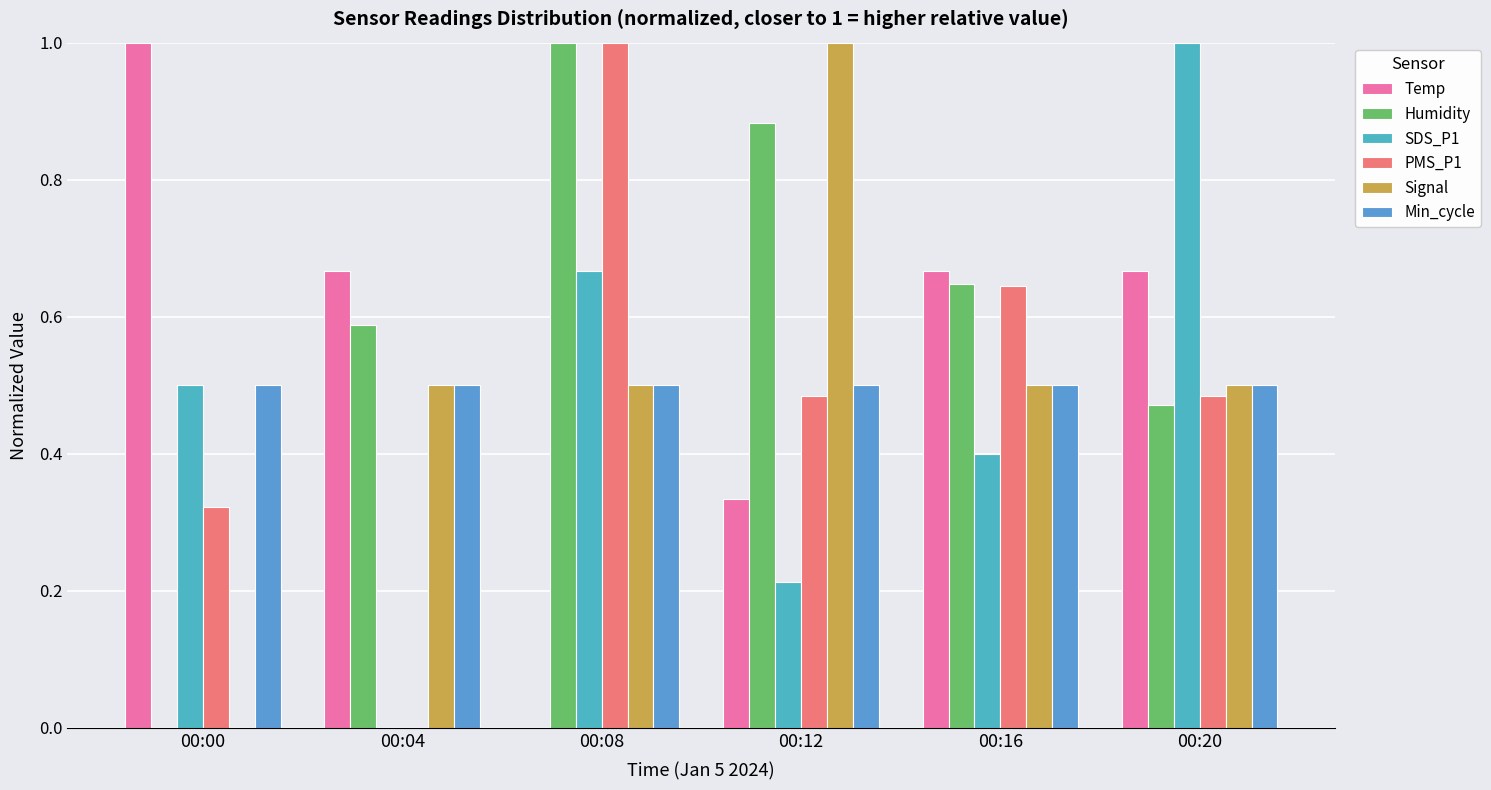

Reading left to right, what are all the values shown in this chart?

Temp: 1.0	0.7	0.0	0.3	0.7	0.7
Humidity: 0.0	0.6	1.0	0.9	0.6	0.5
SDS_P1: 0.5	0.0	0.7	0.2	0.4	1.0
PMS_P1: 0.3	0.0	1.0	0.5	0.6	0.5
Signal: 0.0	0.5	0.5	1.0	0.5	0.5
Min_cycle: 0.5	0.5	0.5	0.5	0.5	0.5